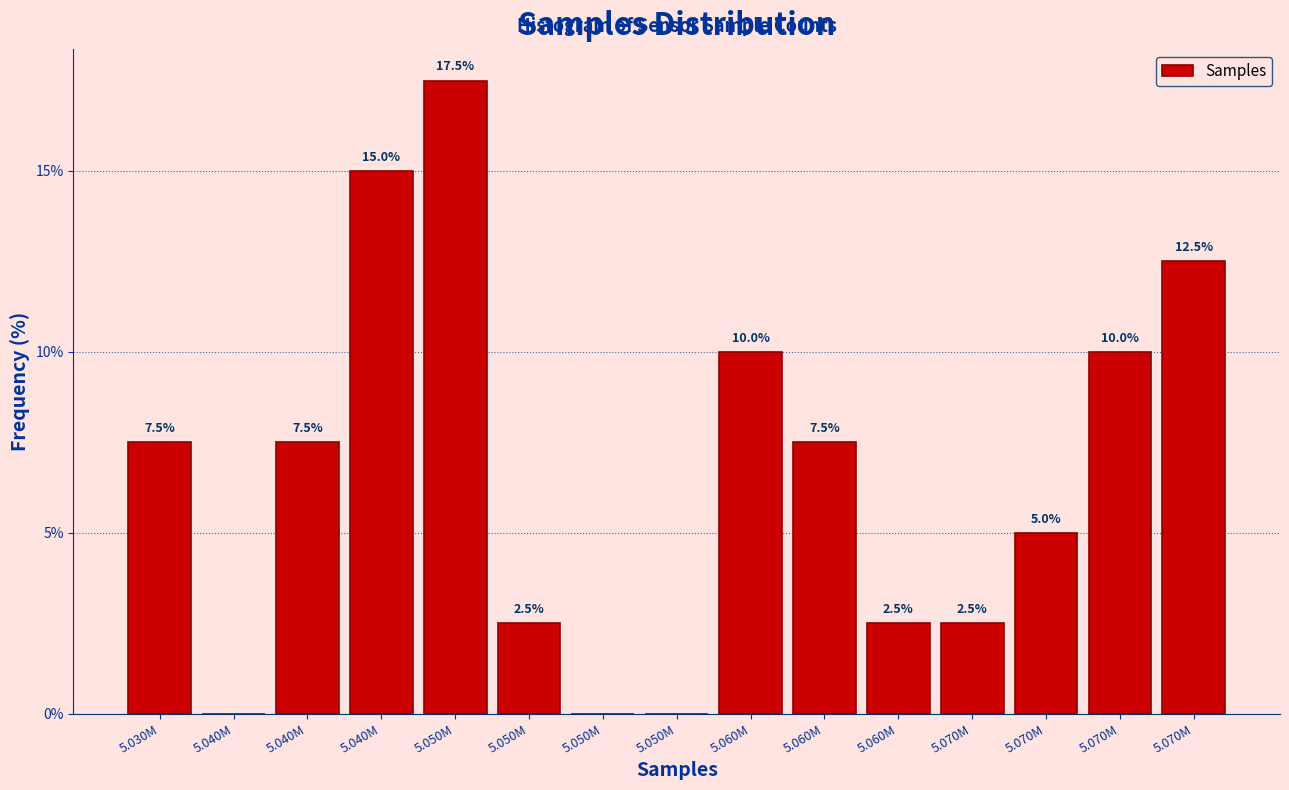

Count the number of categories in the chart.

15